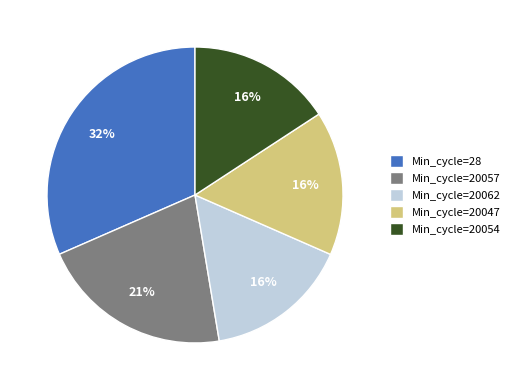

Is there any slice that represents more than half of the pie?

No